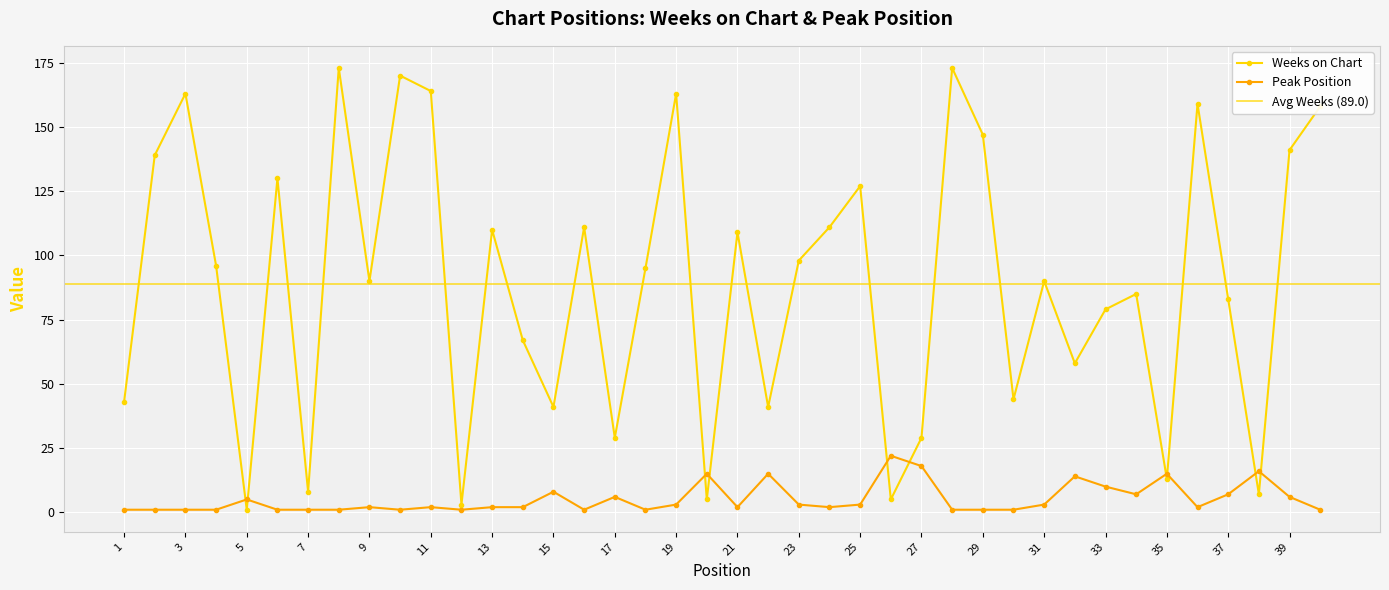

What is the difference between the Peak Position values at 6 and 13?

1